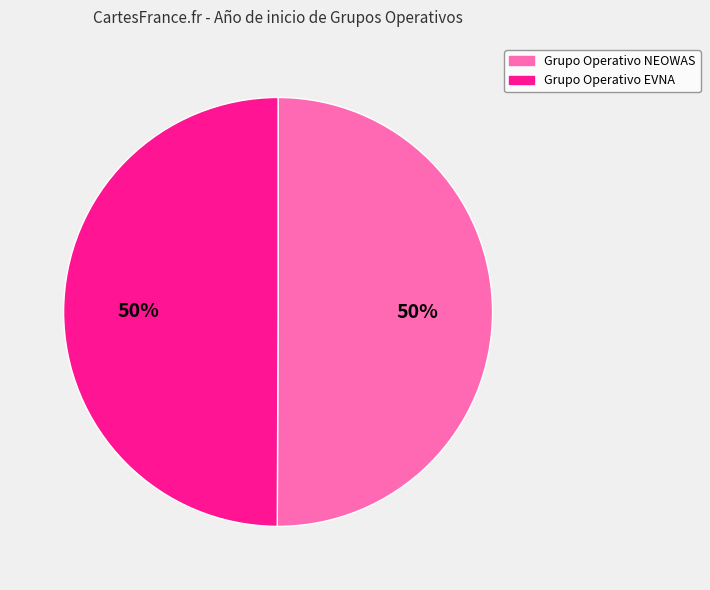

Approximately how many times larger is the value at Grupo Operativo EVNA compared to Grupo Operativo NEOWAS?

1.0